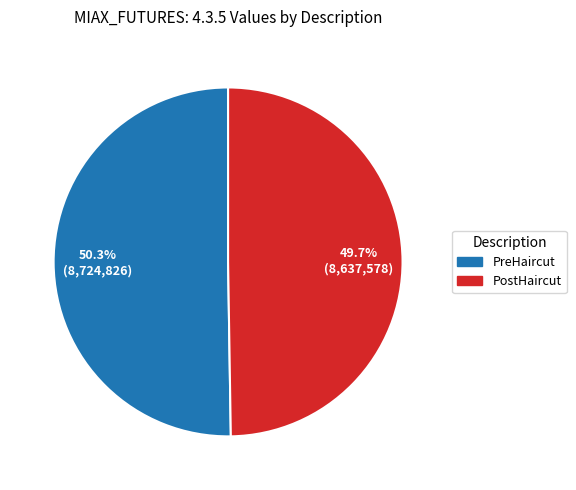

The PreHaircut slice represents 64% of the pie. True or false?

False